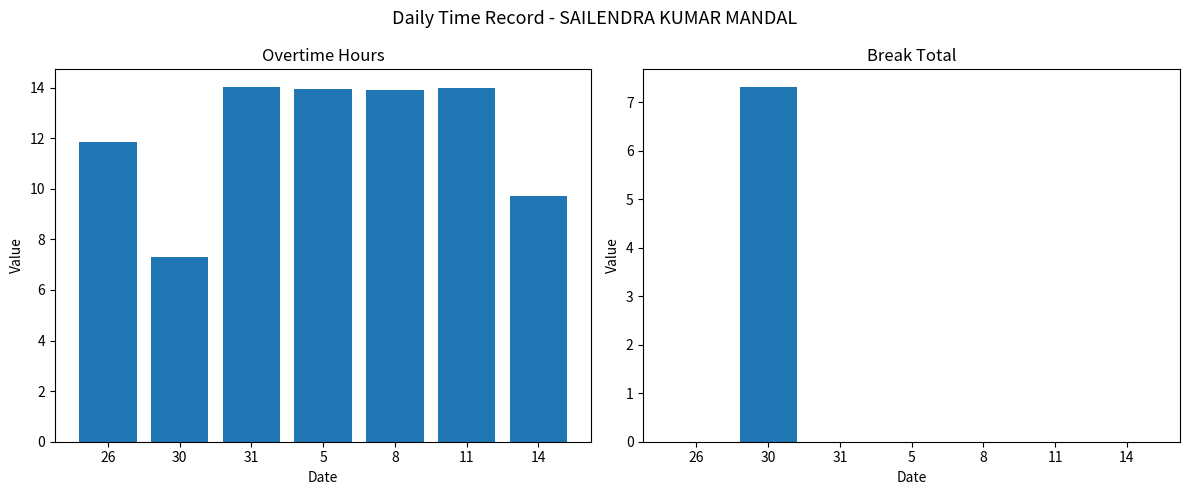

Rank the categories by Overtime Hours value from highest to lowest.

31, 11, 5, 8, 26, 14, 30